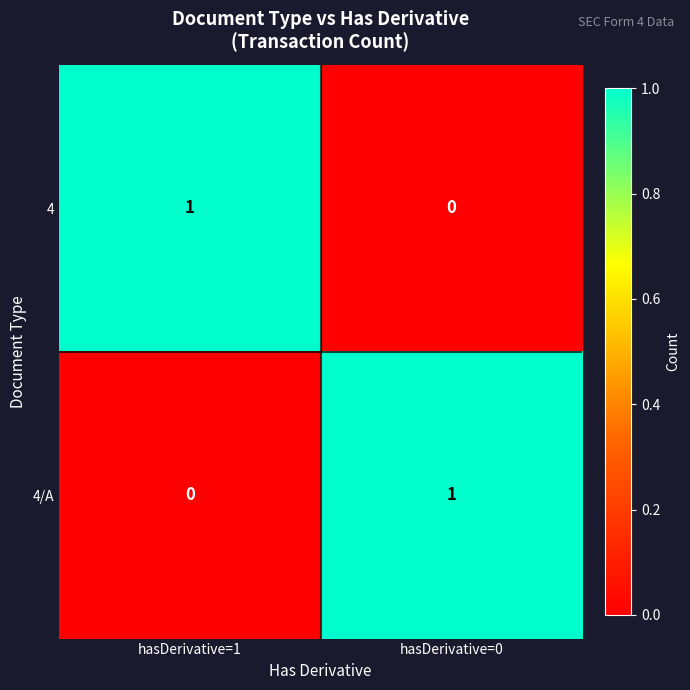

Rank the series at hasDerivative=1 from lowest to highest value.

4/A, 4